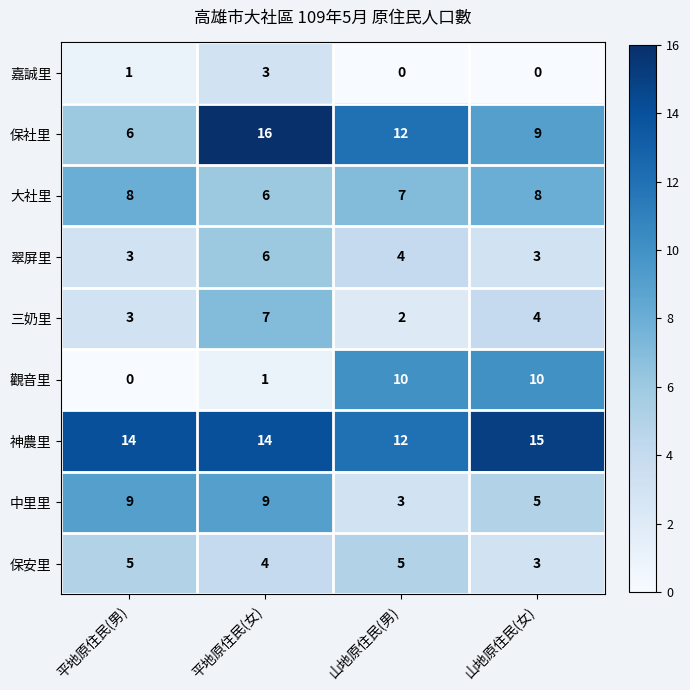

List the series in order of their peak value, lowest first.

嘉誠里, 保安里, 翠屏里, 三奶里, 大社里, 中里里, 觀音里, 神農里, 保社里